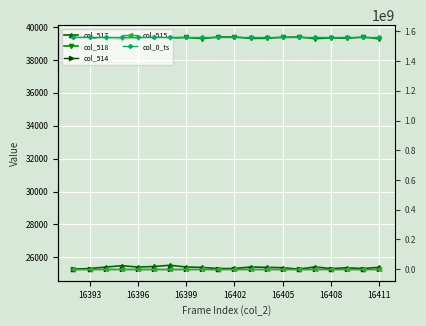

True or false: col_514 and col_515 cross at least once.

False